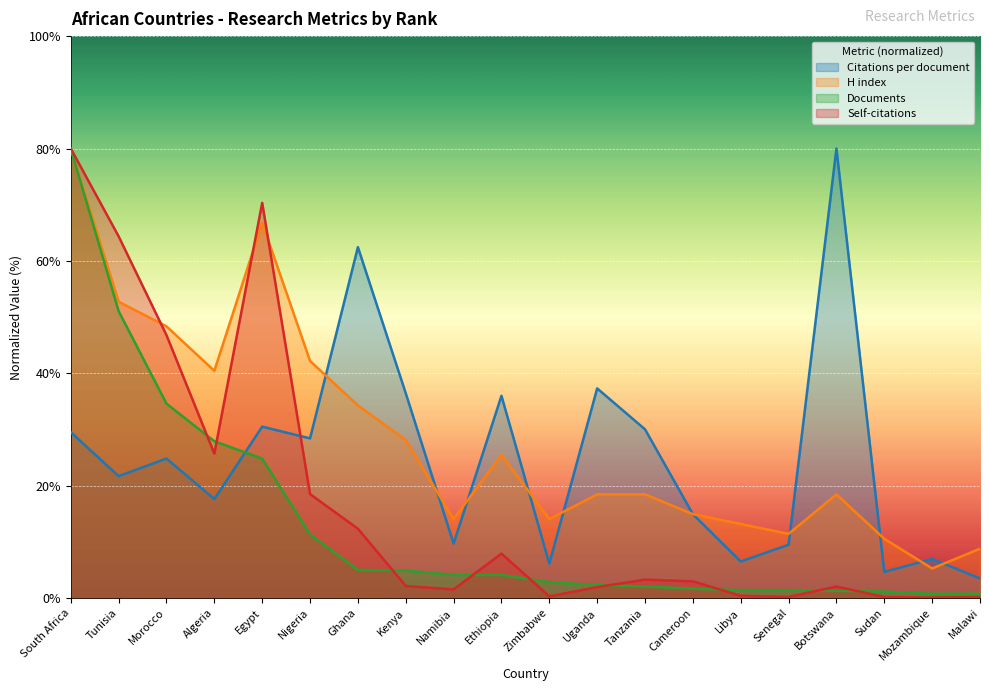

How many lines are shown in the chart?

4